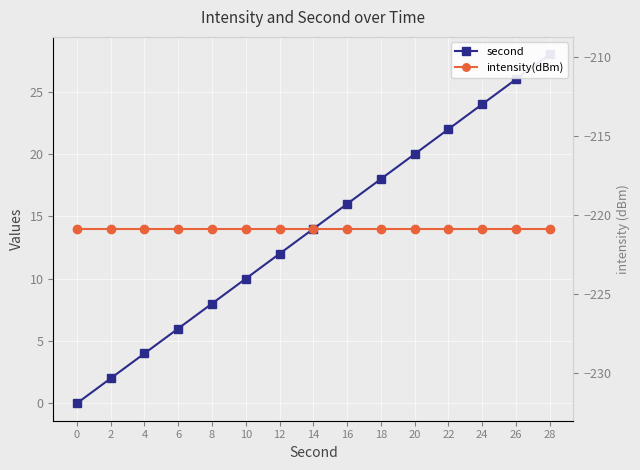

Is this an area chart (filled region under the line)?

No